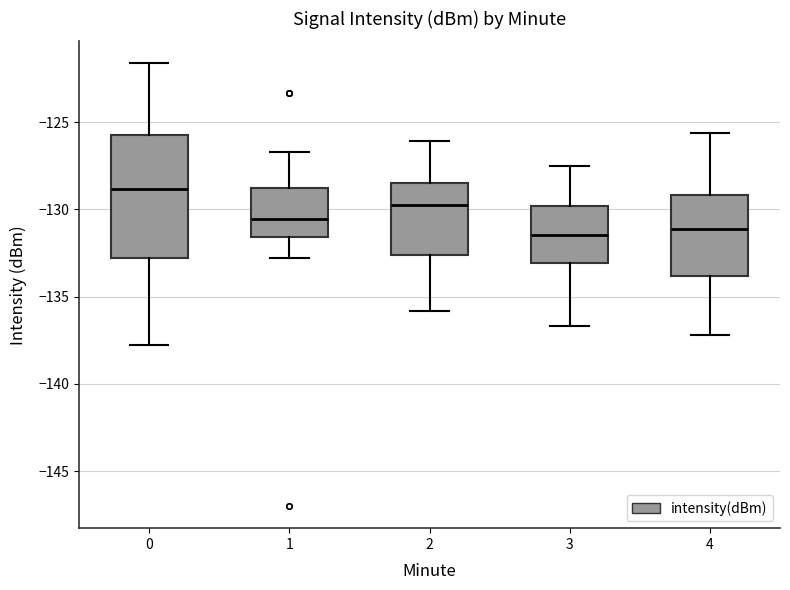

Reading left to right, read every box against the y-axis: the position of its median line, the range the box covers, and the ends of its whiskers. The values are not printed on the chart, so give them approximately, as read against the axis.

0: median -129.0, box -133.0 to -125.5, whiskers -138.0 to -121.5
1: median -130.5, box -131.5 to -128.5, whiskers -133.0 to -126.5
2: median -129.5, box -132.5 to -128.5, whiskers -136.0 to -126.0
3: median -131.5, box -133.0 to -130.0, whiskers -136.5 to -127.5
4: median -131.0, box -134.0 to -129.0, whiskers -137.0 to -125.5